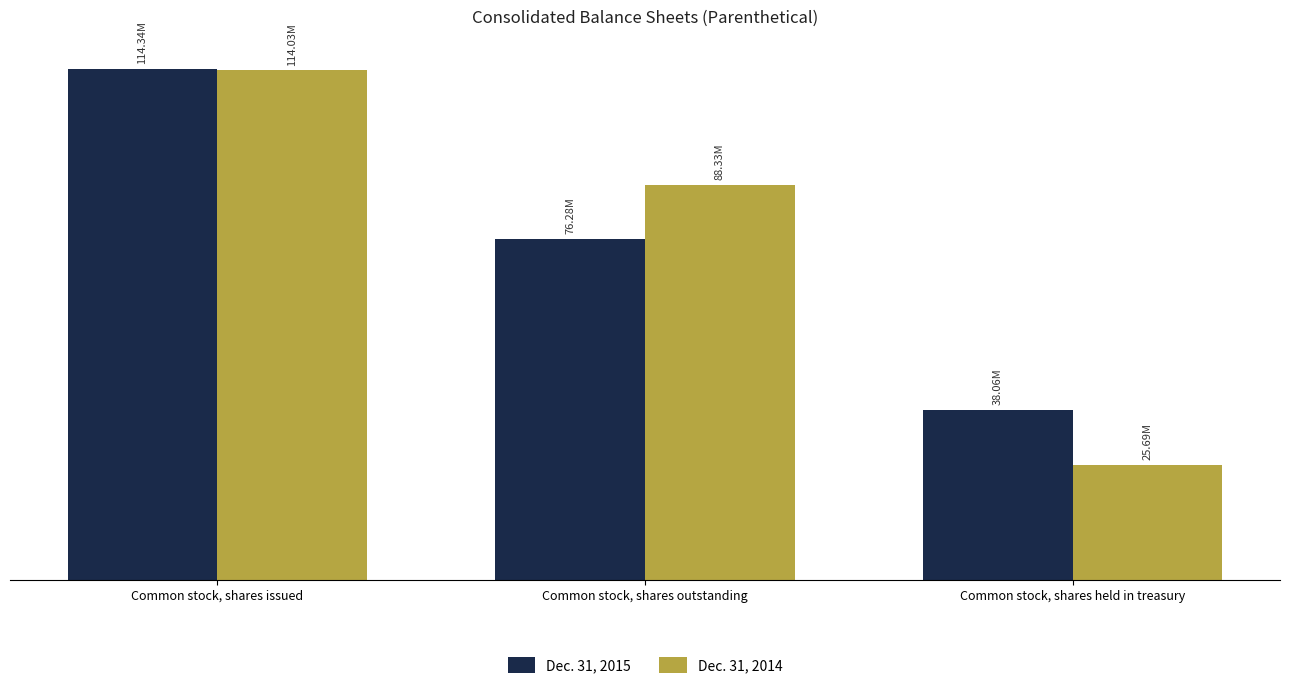

Does the chart contain stacked bars?

No